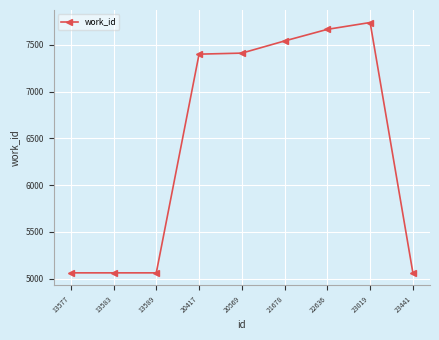

What is the maximum value shown in the chart?

7738